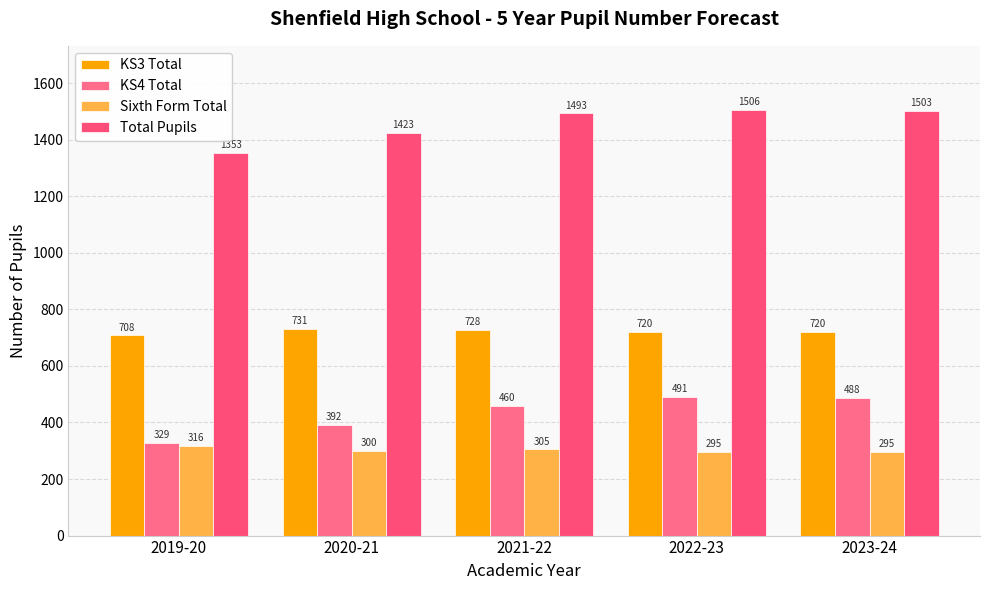

The KS4 Total series shows 145 at 2023-24. True or false?

False